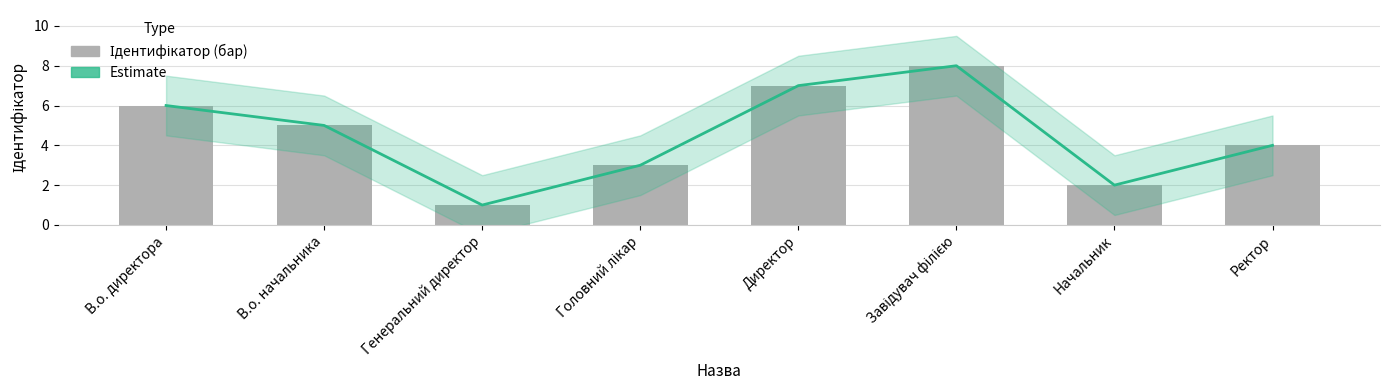

How many series are shown in this chart?

2